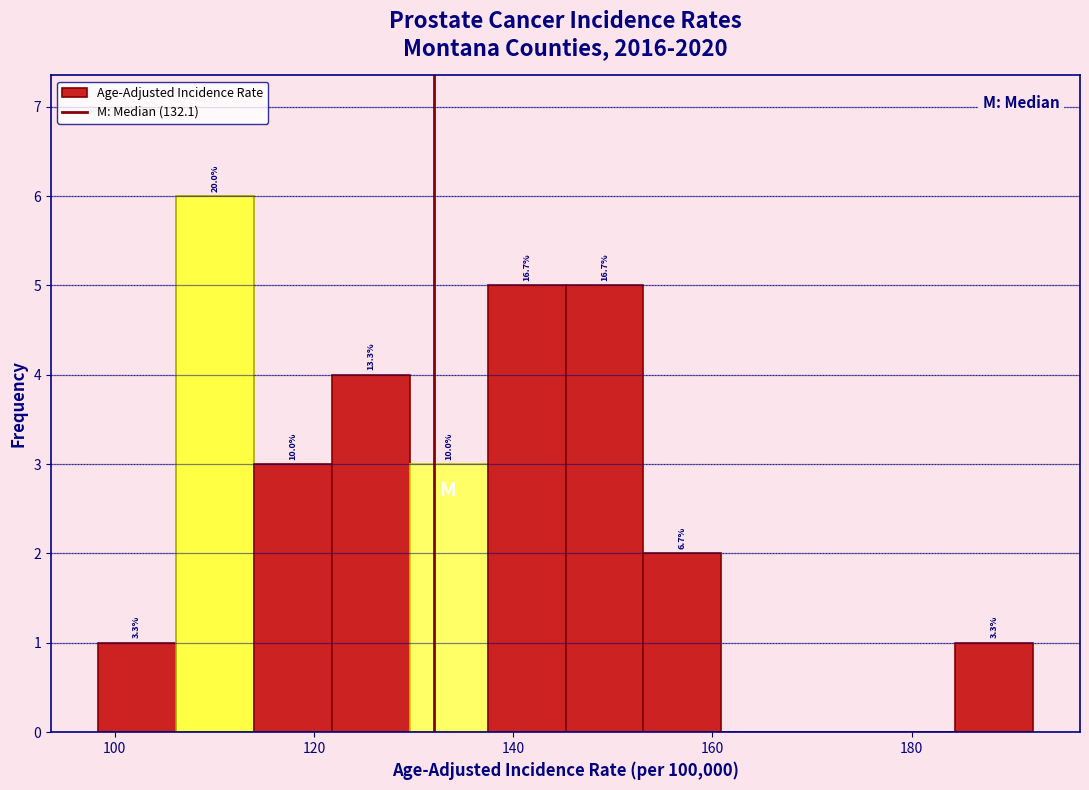

Around what value on the x-axis is the tallest bar? Give the approximate position of its centre, as read against the axis.

110